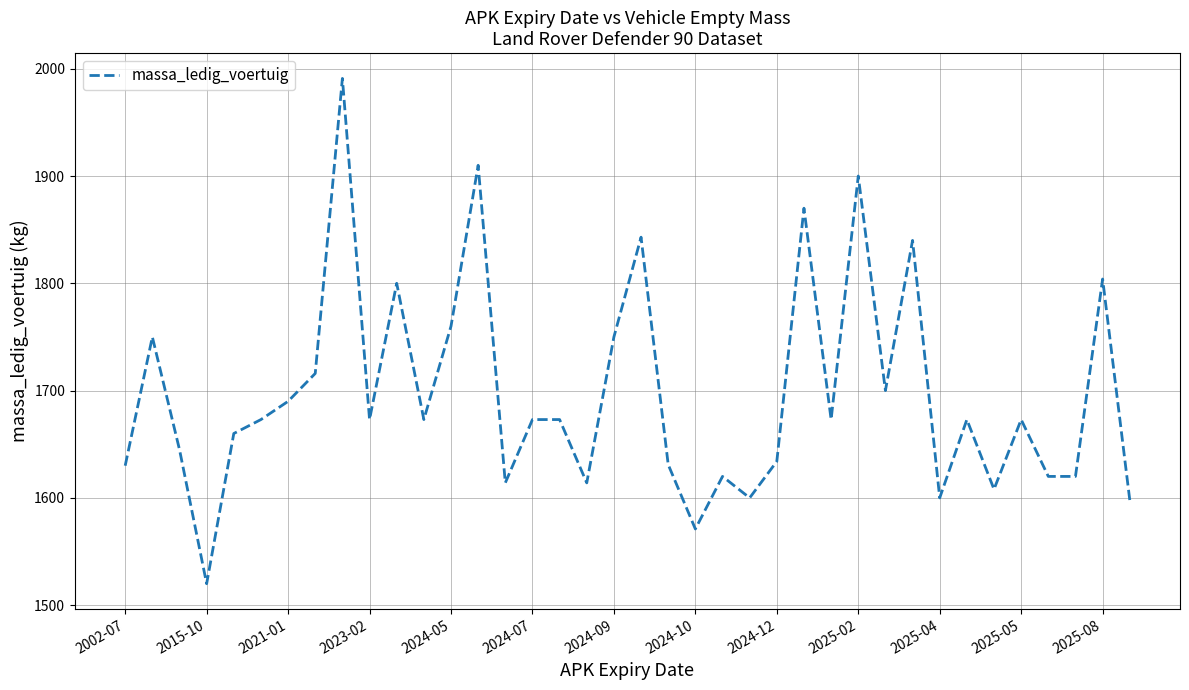

What is the minimum value shown in the chart?

1520